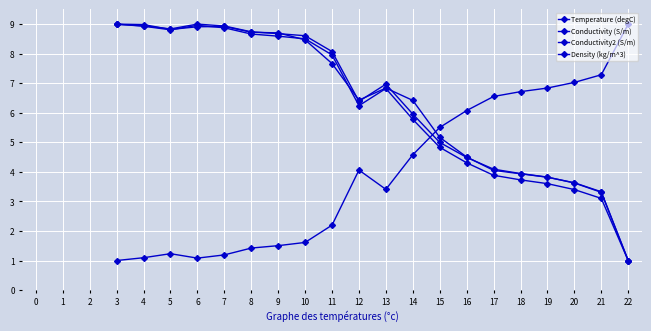

How many values in the Conductivity2 (S/m) series exceed 6?

12